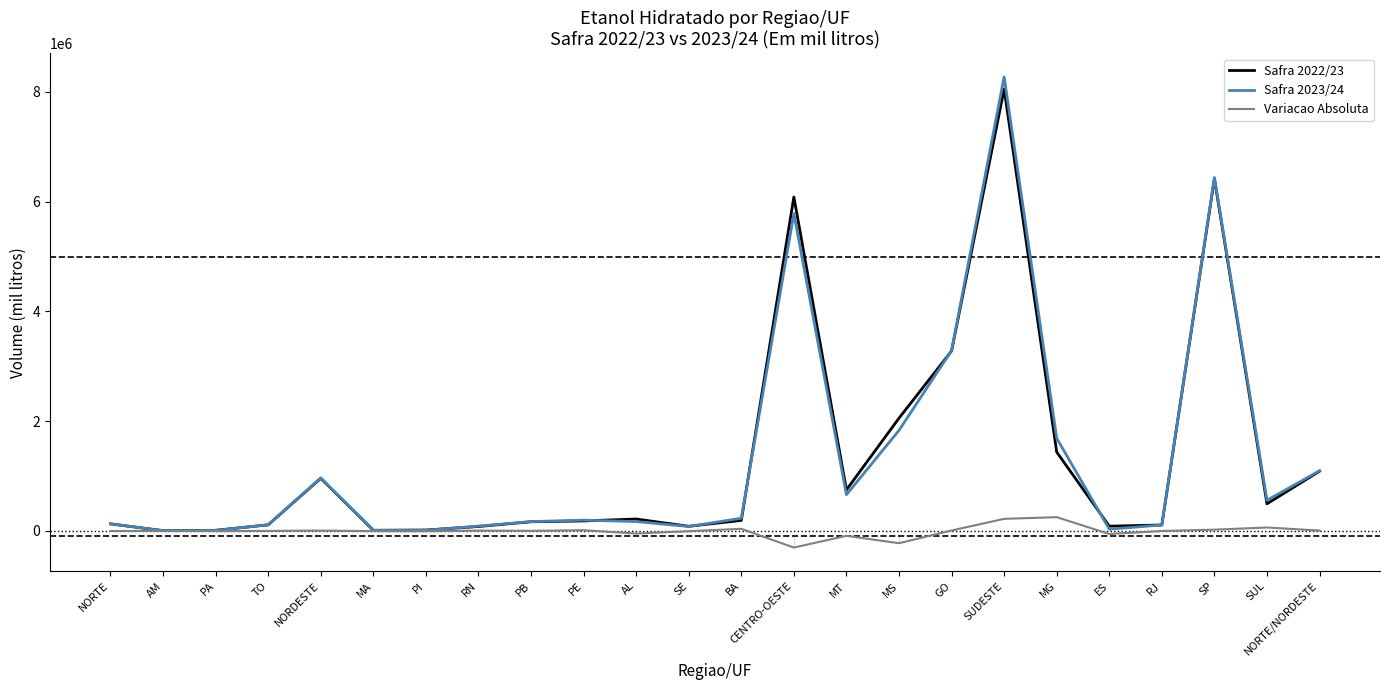

How many lines are shown in the chart?

3